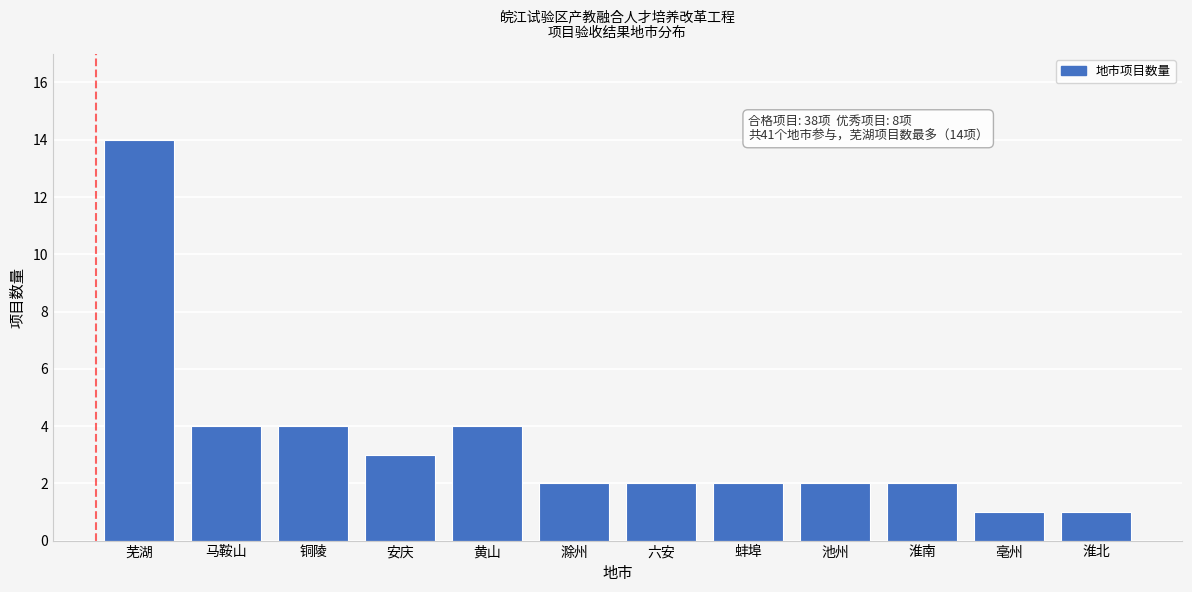

Reading left to right, list all the values displayed in this chart.

14	4	4	3	4	2	2	2	2	2	1	1